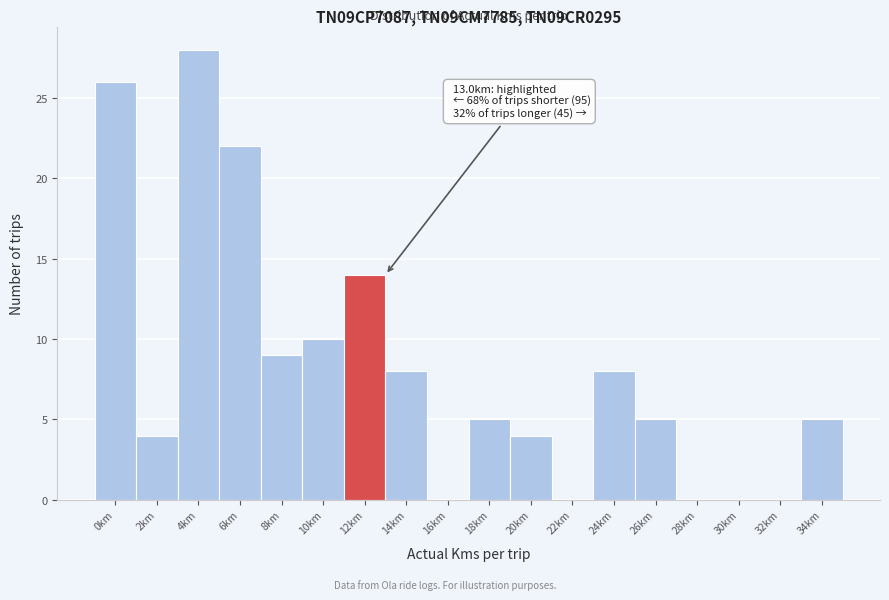

Reading left to right, list all the values displayed in this chart.

0km=26	2km=4	4km=28	6km=22	8km=9	10km=10	12km=14	14km=8	16km=0	18km=5	20km=4	22km=0	24km=8	26km=5	28km=0	30km=0	32km=0	34km=5